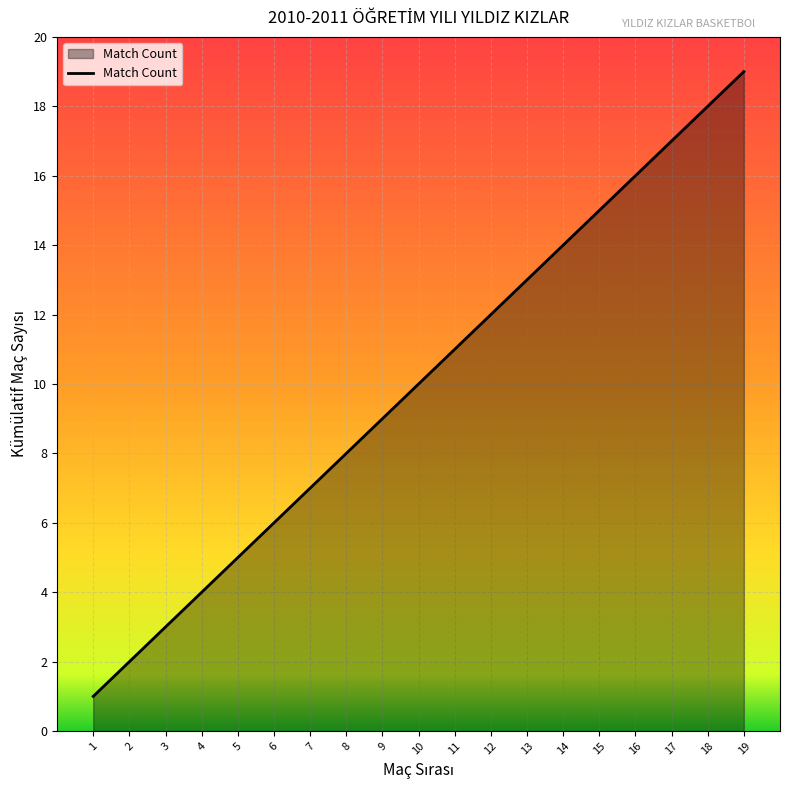

How many lines are shown in the chart?

1